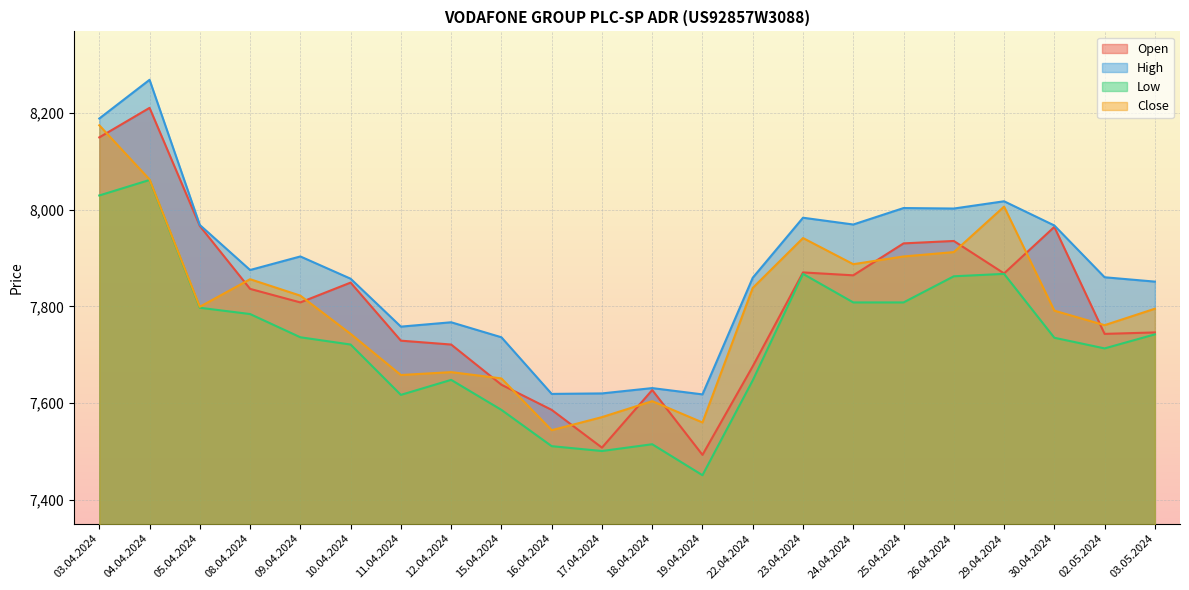

What is the sum of all High values?

173319